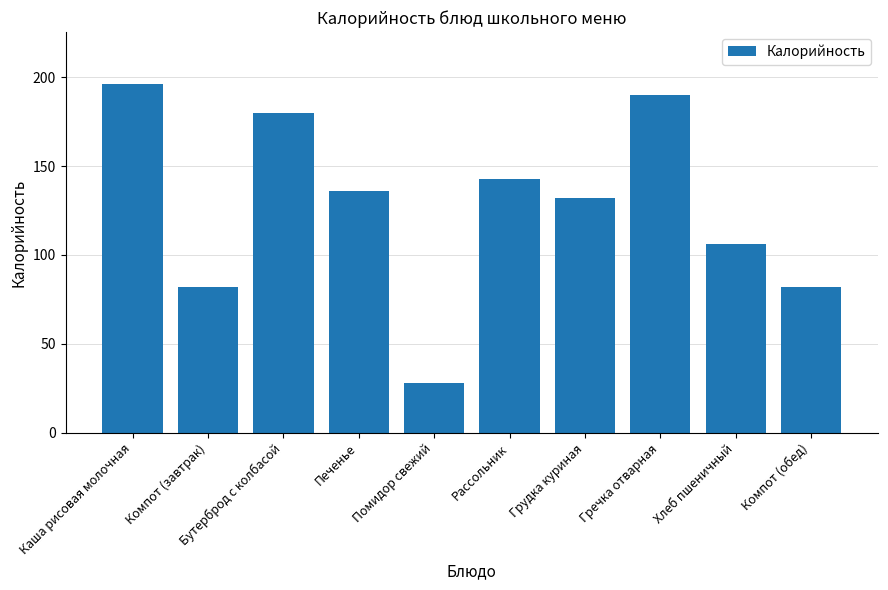

How many data points does each series have?

10